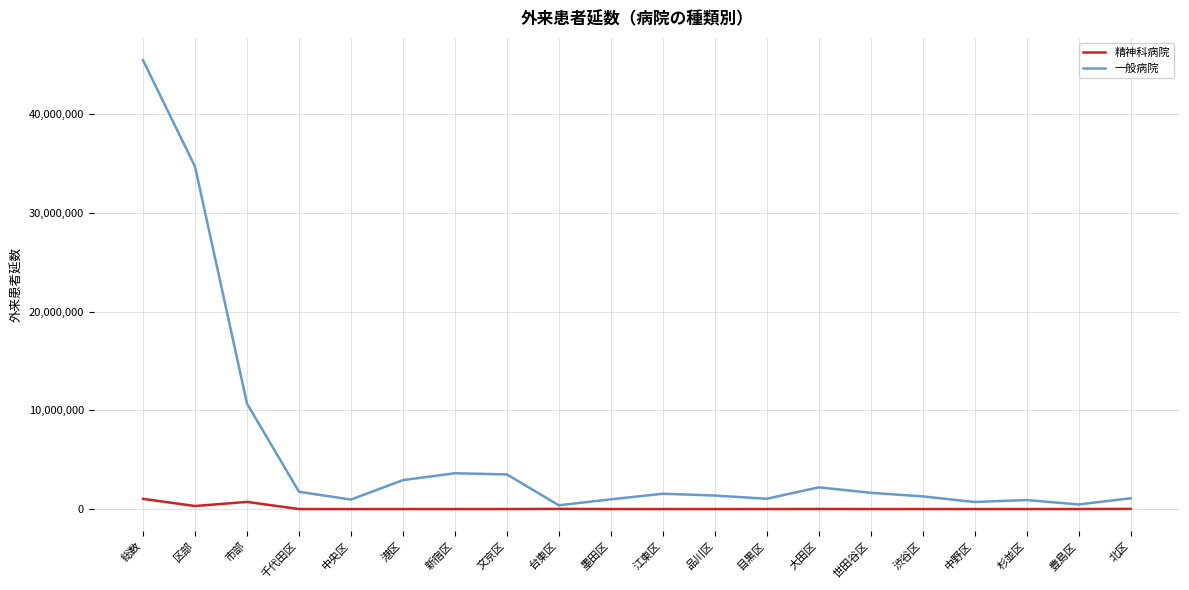

Rank the series by their maximum value, from lowest to highest.

精神科病院, 一般病院